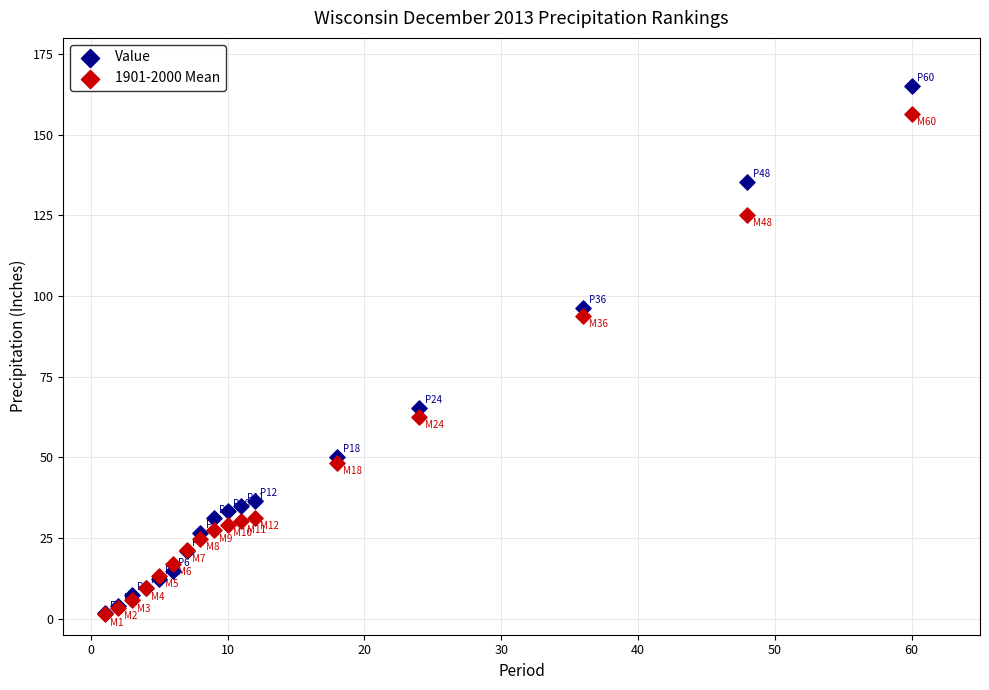

Which series has the largest Y range (max minus min)?

Value